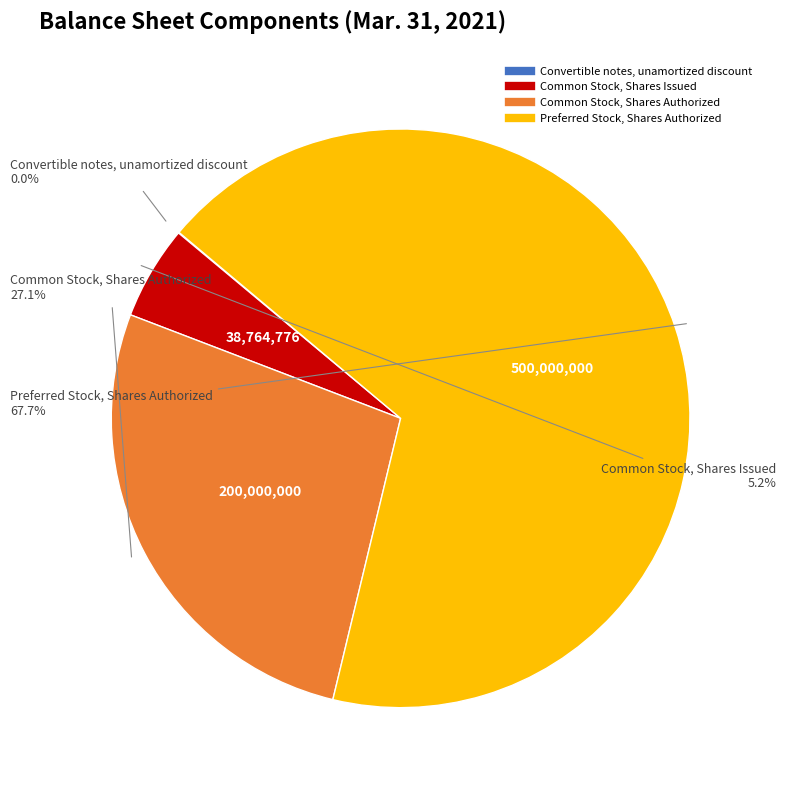

Which category accounts for the majority?

Preferred Stock, Shares Authorized